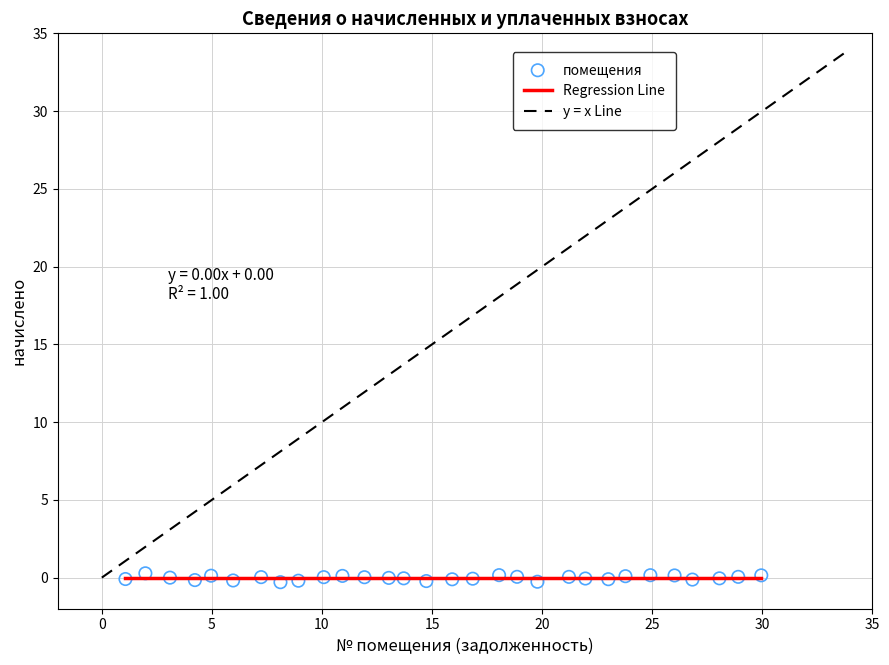

What is the range of X values (max minus min)?

28.9